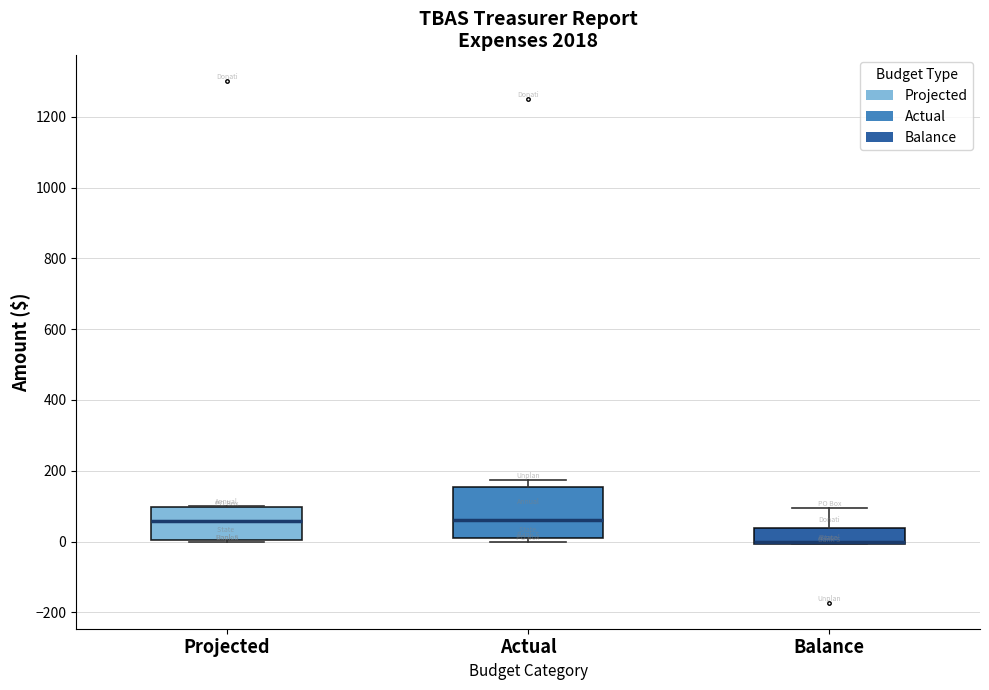

Which box is the tallest, from its lower edge to its upper edge?

Actual